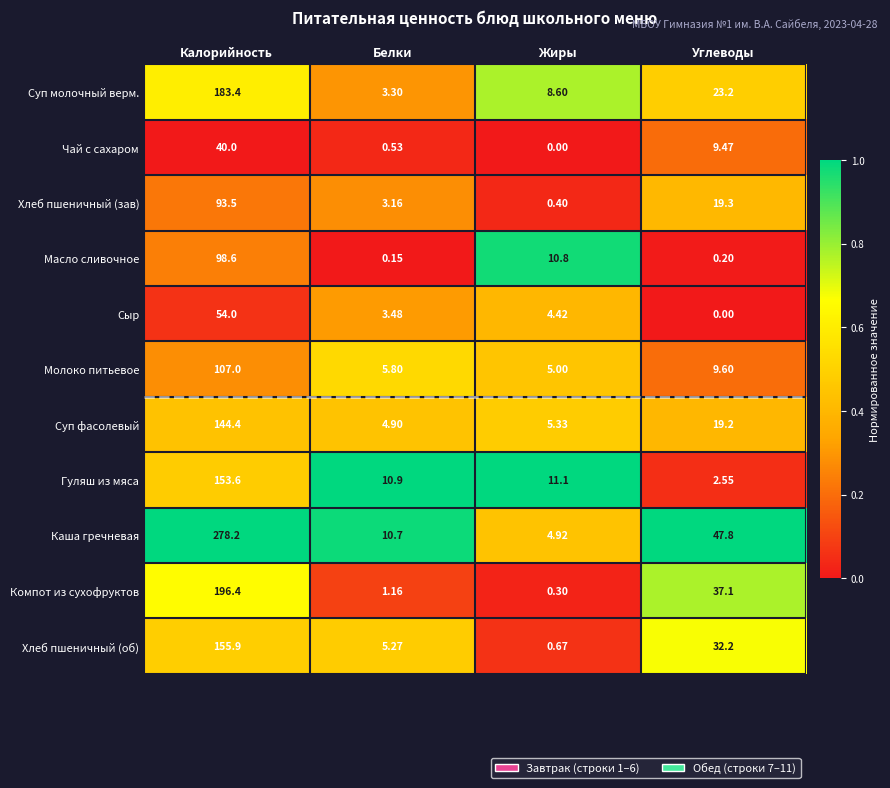

Which category has the lowest value in the Компот из сухофруктов series?

Жиры